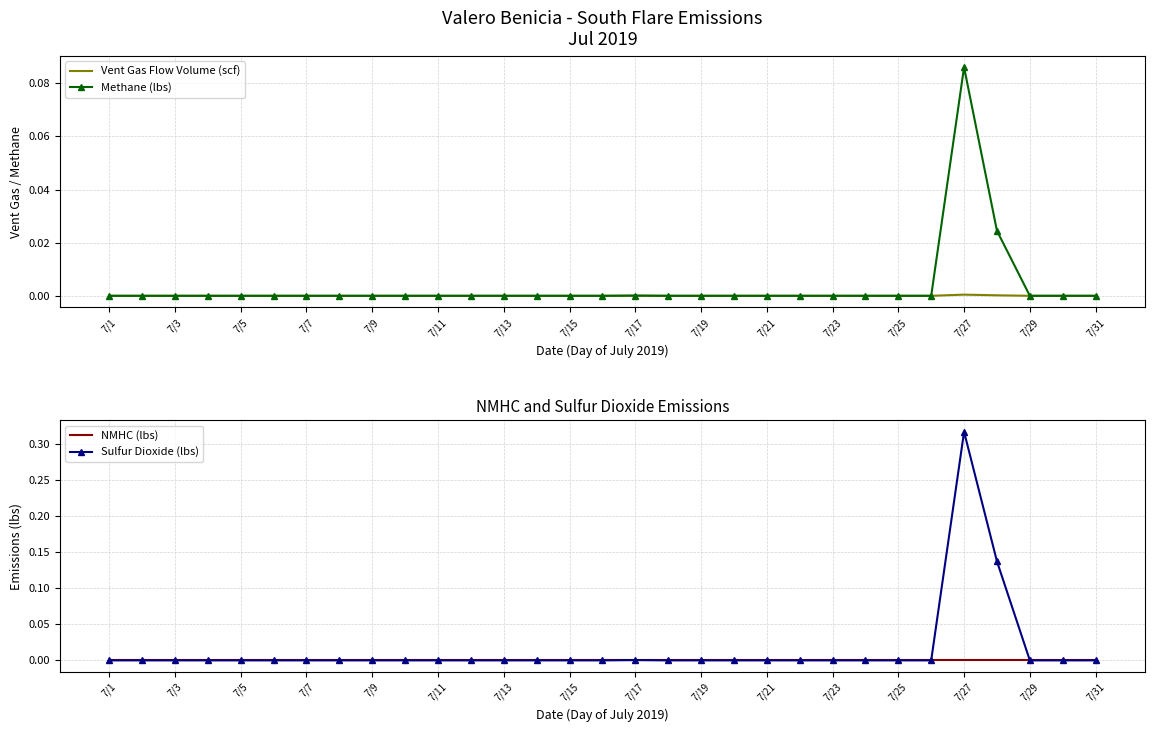

Is the value of Sulfur Dioxide (lbs) at 7/11 greater than the value of Methane (lbs) at 7/1?

No